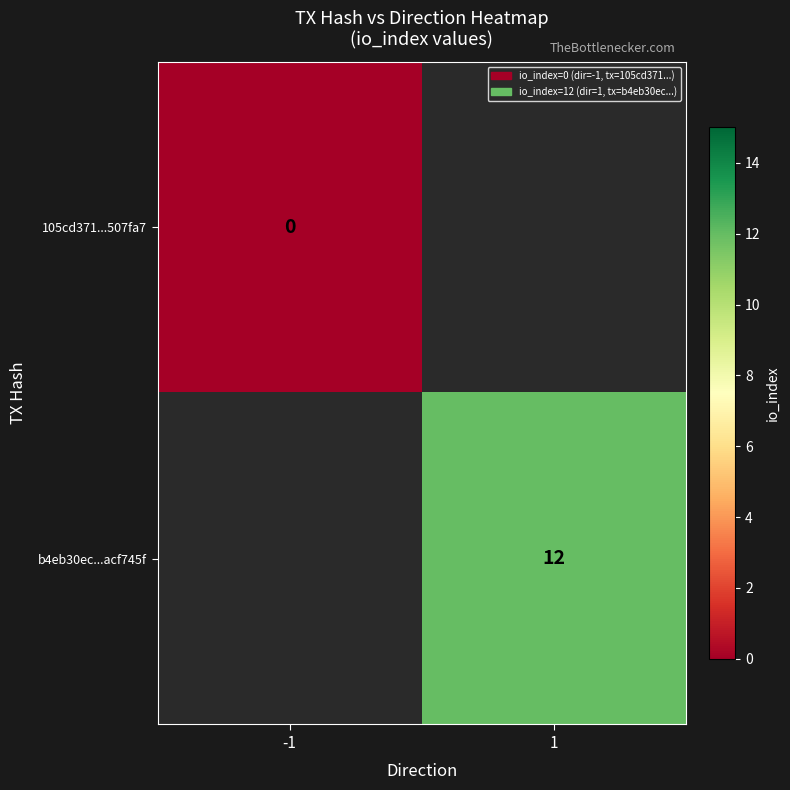

Rank the series at -1 from highest to lowest value.

105cd371...507fa7, b4eb30ec...acf745f